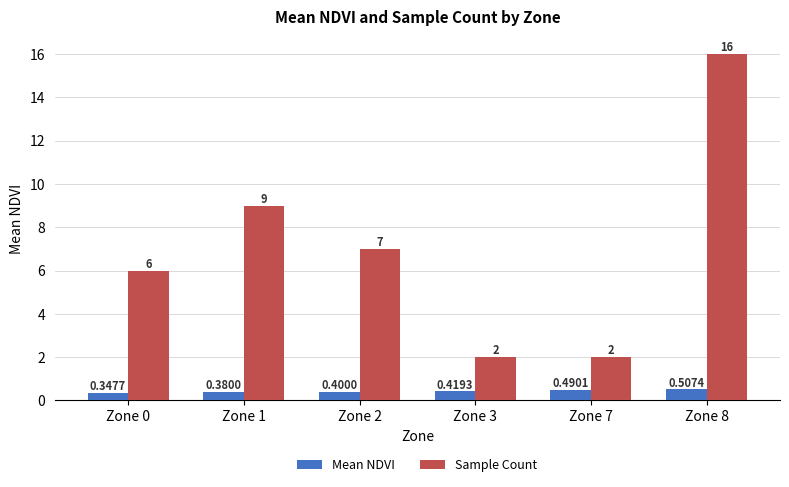

What is the value of the Mean NDVI bar at the 4th from the left?

0.4